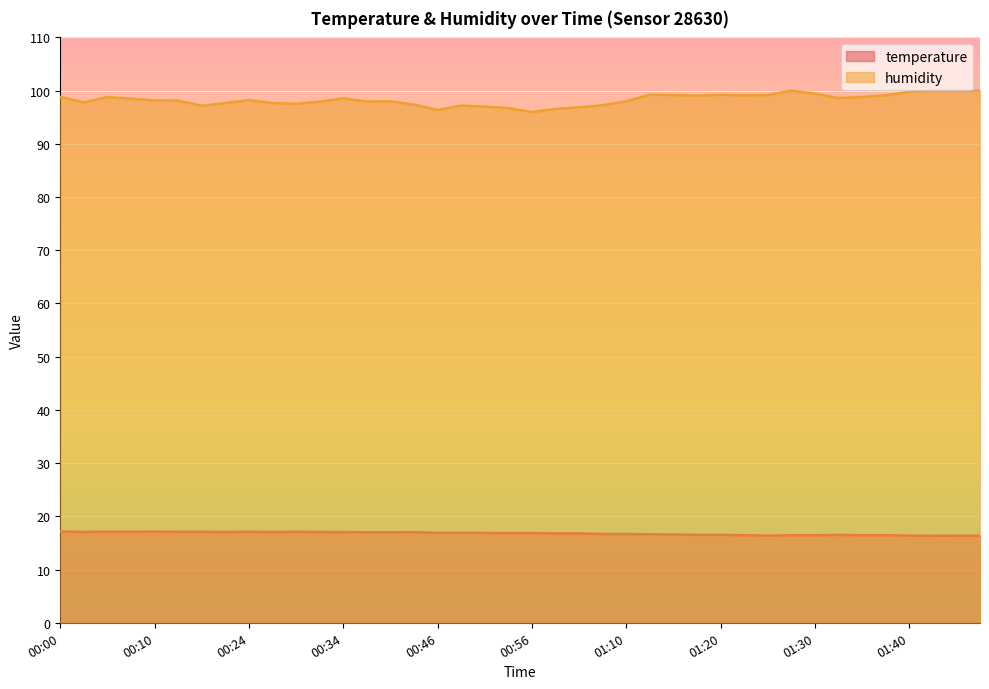

Which series changed the most between 00:05 and 01:40?

humidity